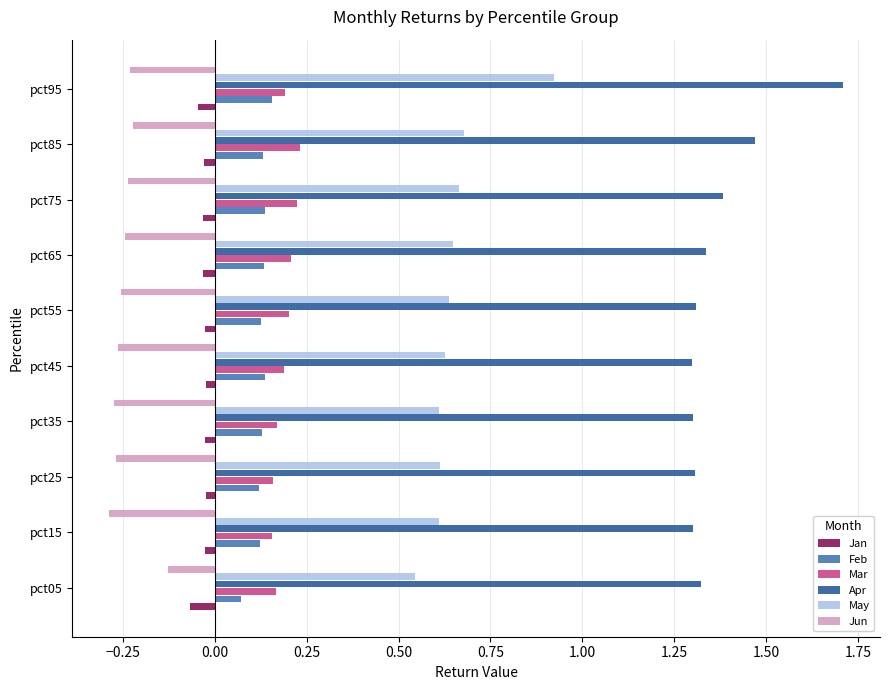

Which series has the largest total across all categories?

Apr